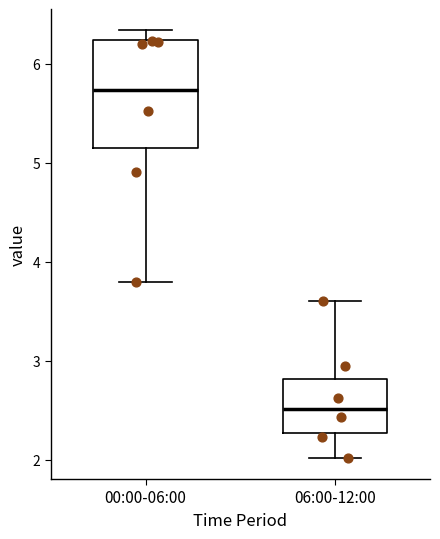

Where is the upper edge of the box for 06:00-12:00 on the y-axis? The values are not printed on the chart, so give them approximately, as read against the axis.

2.8